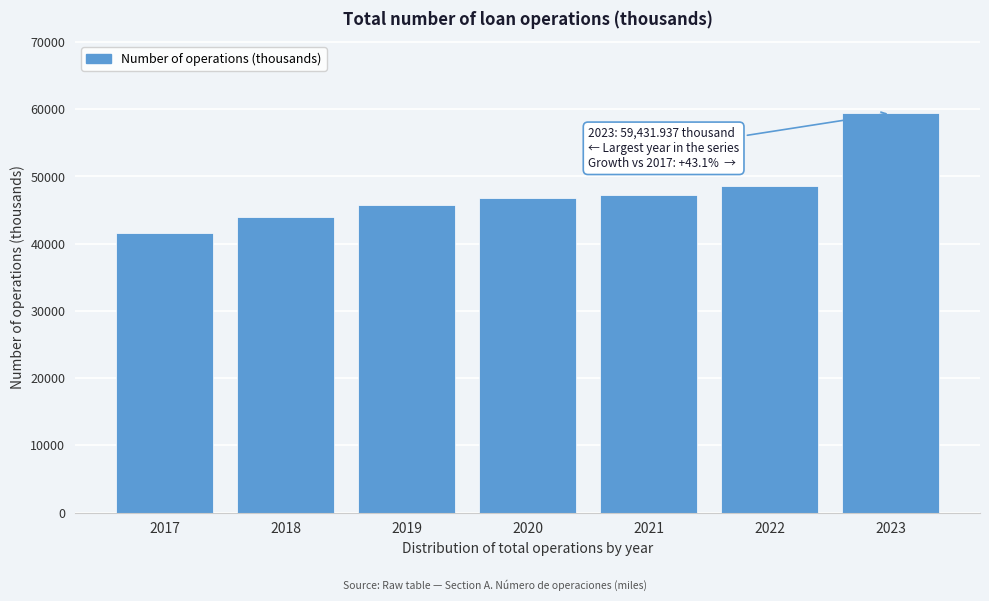

Reading left to right, transcribe all the data shown in this chart.

41526.4	44008.9	45773.1	46766.2	47278.4	48593.6	59431.9